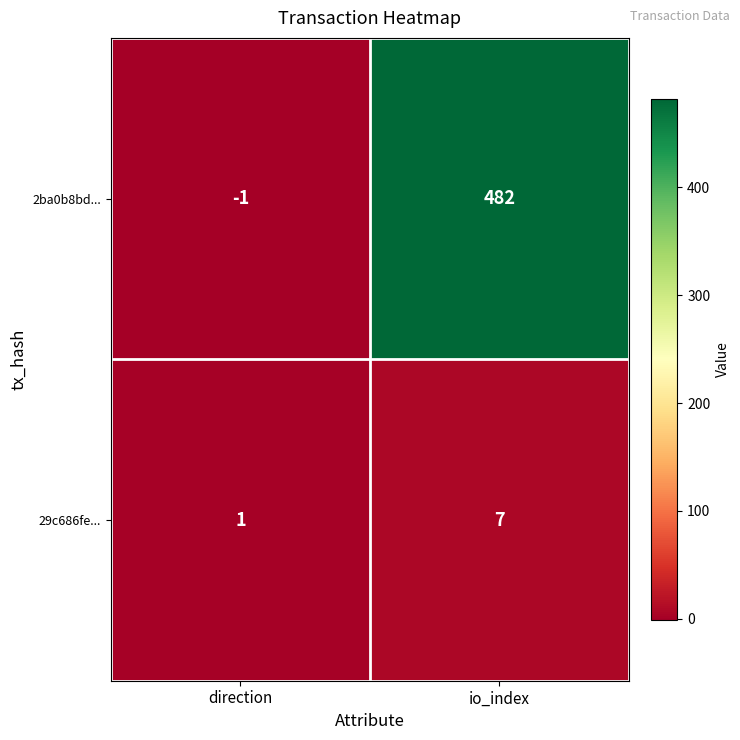

The value of 29c686fe... at direction is 1. True or false?

True